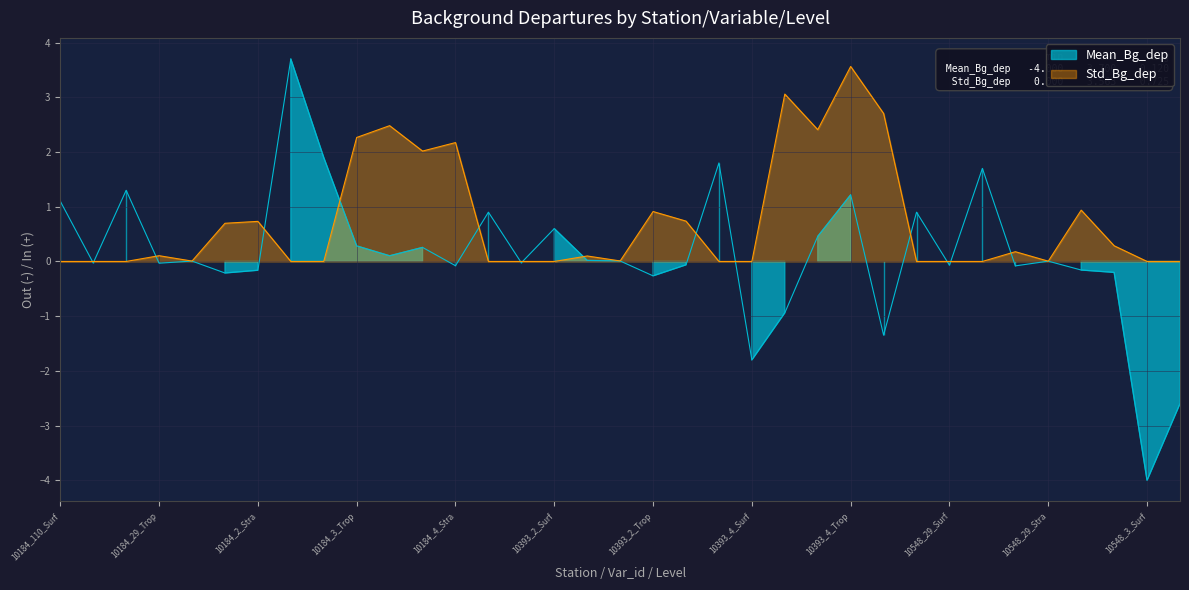

Reading left to right, what are all the values shown in this chart?

Mean_Bg_dep: 10184_110_Surf=1.1	10184_29_Surf=-0.0	10184_2_Surf=1.3	10184_29_Trop=-0.0	10184_29_Stra=0.0	10184_2_Trop=-0.2	10184_2_Stra=-0.2	10184_3_Surf=3.7	10184_4_Surf=1.9	10184_3_Trop=0.3	10184_3_Stra=0.1	10184_4_Trop=0.3	10184_4_Stra=-0.1	10393_110_Surf=0.9	10393_29_Surf=-0.0	10393_2_Surf=0.6	10393_29_Trop=0.0	10393_29_Stra=0.0	10393_2_Trop=-0.3	10393_2_Stra=-0.1	10393_3_Surf=1.8	10393_4_Surf=-1.8	10393_3_Trop=-0.9	10393_3_Stra=0.5	10393_4_Trop=1.2	10393_4_Stra=-1.3	10548_110_Surf=0.9	10548_29_Surf=-0.1	10548_2_Surf=1.7	10548_29_Trop=-0.1	10548_29_Stra=0.0	10548_2_Trop=-0.2	10548_2_Stra=-0.2	10548_3_Surf=-4.0	10548_4_Surf=-2.6
Std_Bg_dep: 10184_110_Surf=0.0	10184_29_Surf=0.0	10184_2_Surf=0.0	10184_29_Trop=0.1	10184_29_Stra=0.0	10184_2_Trop=0.7	10184_2_Stra=0.7	10184_3_Surf=0.0	10184_4_Surf=0.0	10184_3_Trop=2.3	10184_3_Stra=2.5	10184_4_Trop=2.0	10184_4_Stra=2.2	10393_110_Surf=0.0	10393_29_Surf=0.0	10393_2_Surf=0.0	10393_29_Trop=0.1	10393_29_Stra=0.0	10393_2_Trop=0.9	10393_2_Stra=0.7	10393_3_Surf=0.0	10393_4_Surf=0.0	10393_3_Trop=3.1	10393_3_Stra=2.4	10393_4_Trop=3.6	10393_4_Stra=2.7	10548_110_Surf=0.0	10548_29_Surf=0.0	10548_2_Surf=0.0	10548_29_Trop=0.2	10548_29_Stra=0.0	10548_2_Trop=0.9	10548_2_Stra=0.3	10548_3_Surf=0.0	10548_4_Surf=0.0